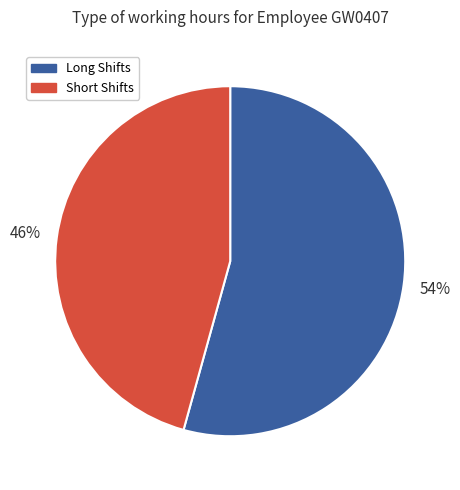

What percentage is the Long Shifts slice, to the nearest percent?

54%